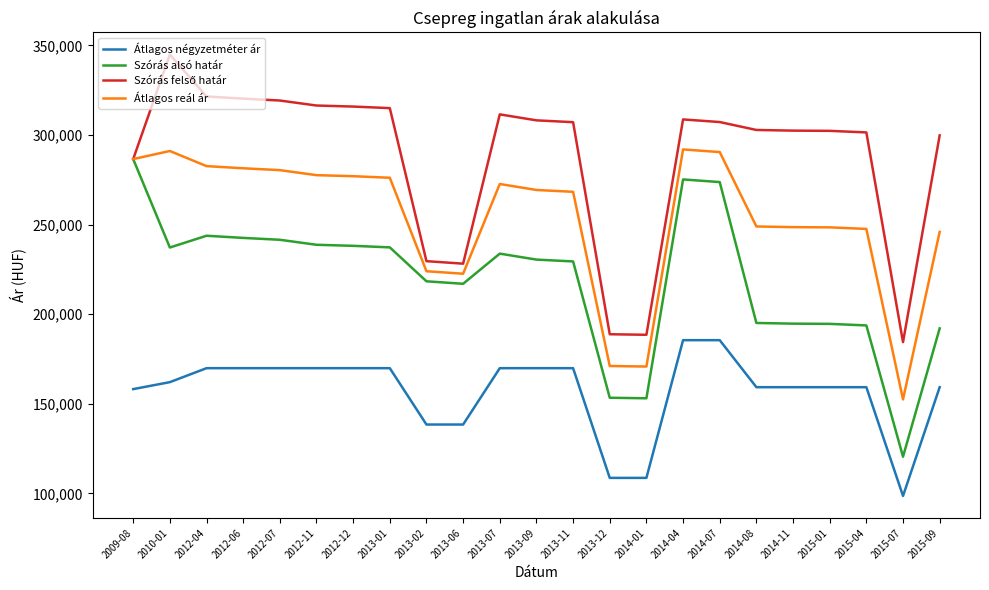

What value does the Szórás alsó határ series have at 2012-04?

243795